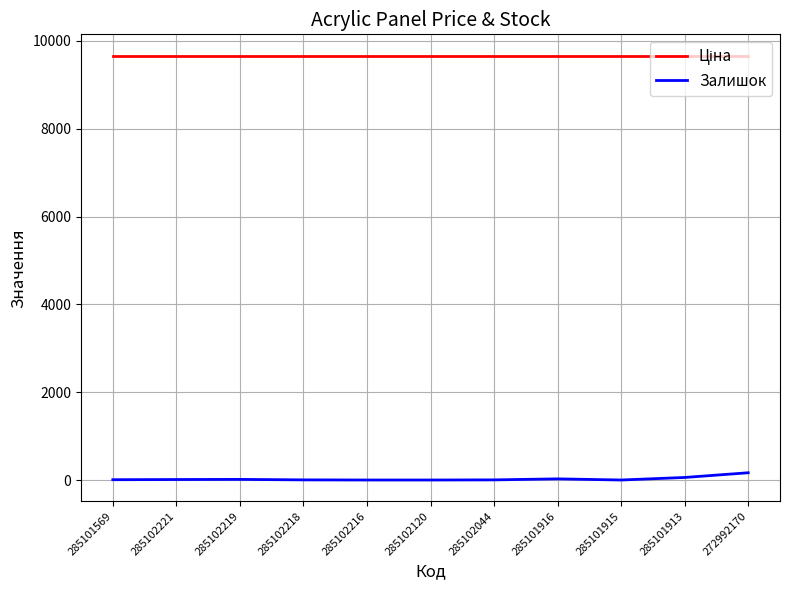

What is the difference between the highest and lowest values at 285101915?

9664.7